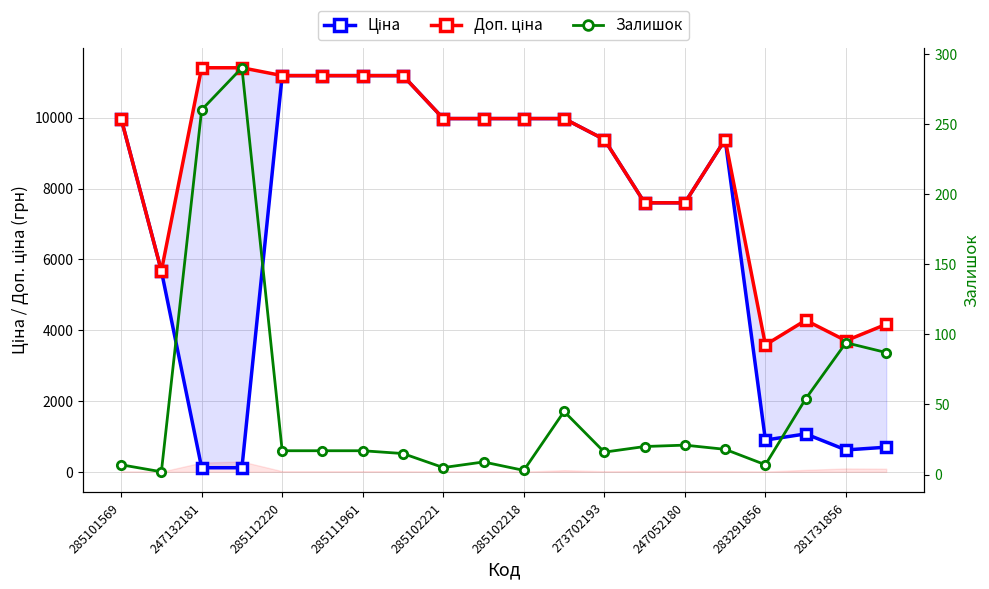

List the series in order of their peak value, lowest first.

Залишок, Ціна, Доп. ціна